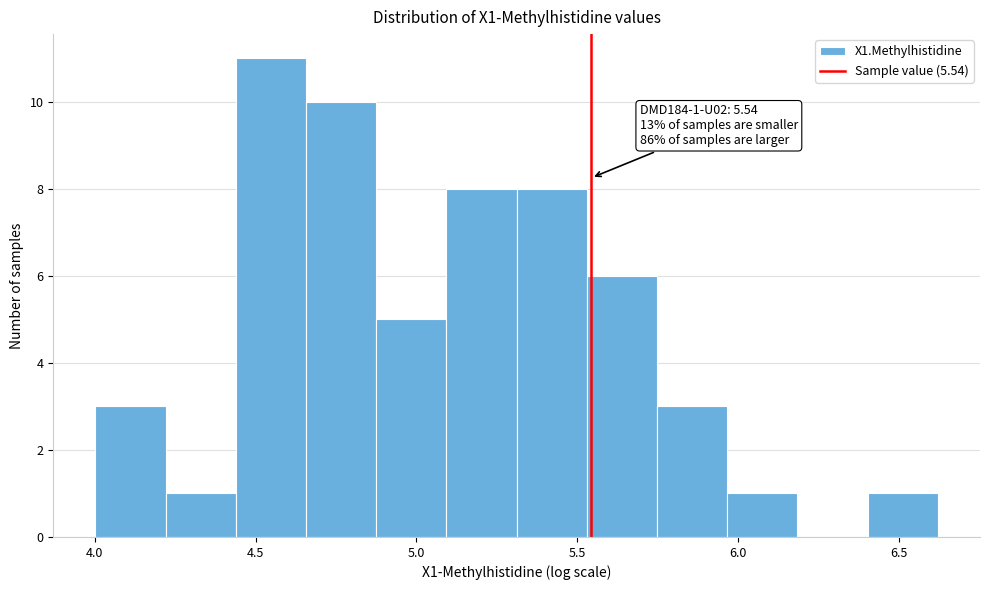

Over which range of the x-axis is the bar tallest?

4.45 to 4.65